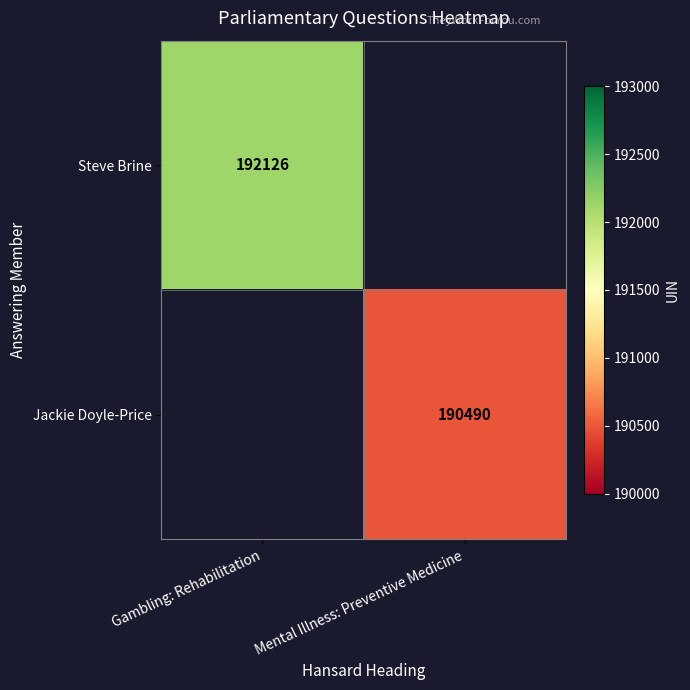

Is it true that Jackie Doyle-Price equals 115677 at Mental Illness: Preventive Medicine?

False